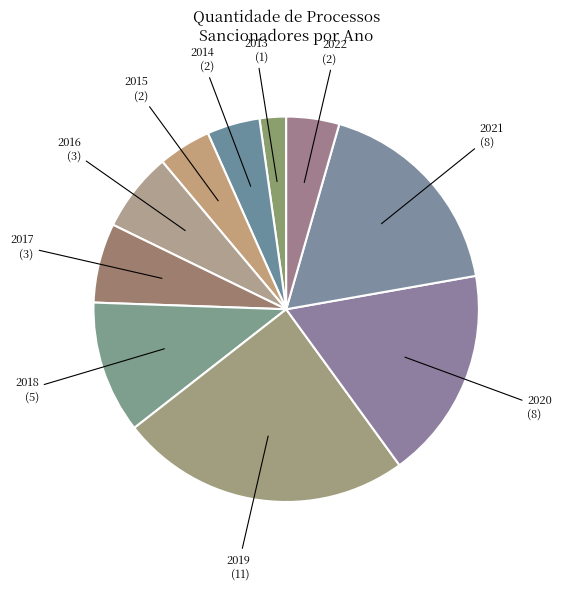

How many segments does this pie chart have?

10